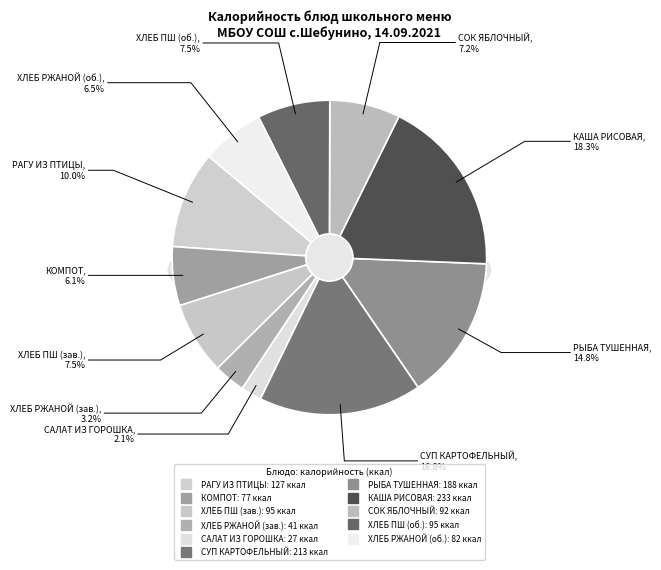

To the nearest percent, what is the average slice percentage?

9%